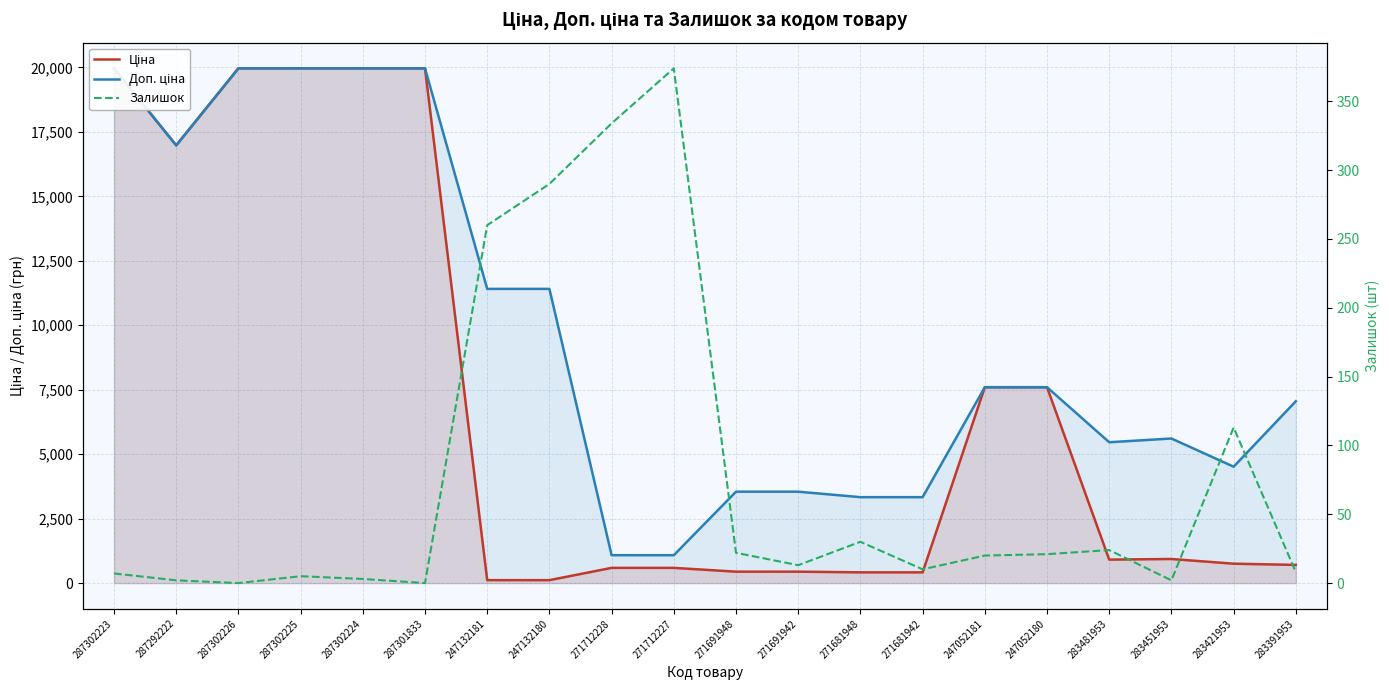

Which series has the widest spread of values?

Ціна